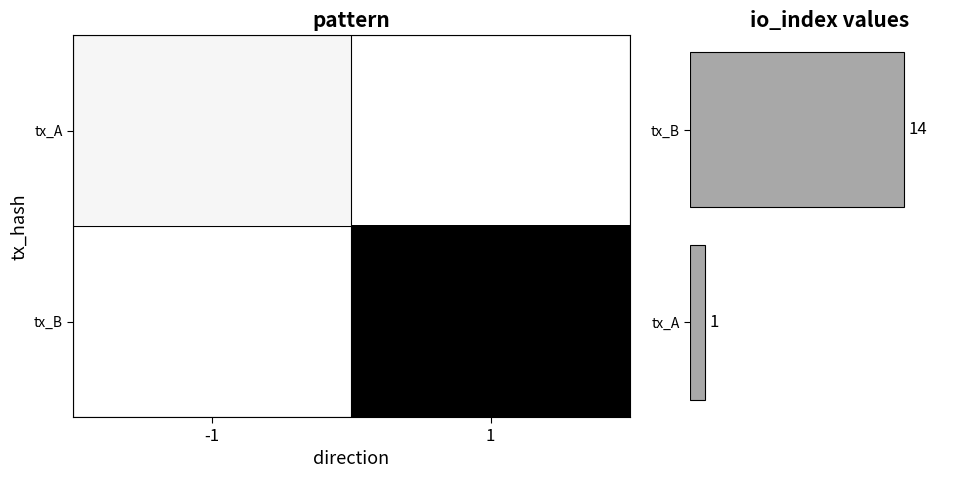

How many data points in io_index are less than 14?

1